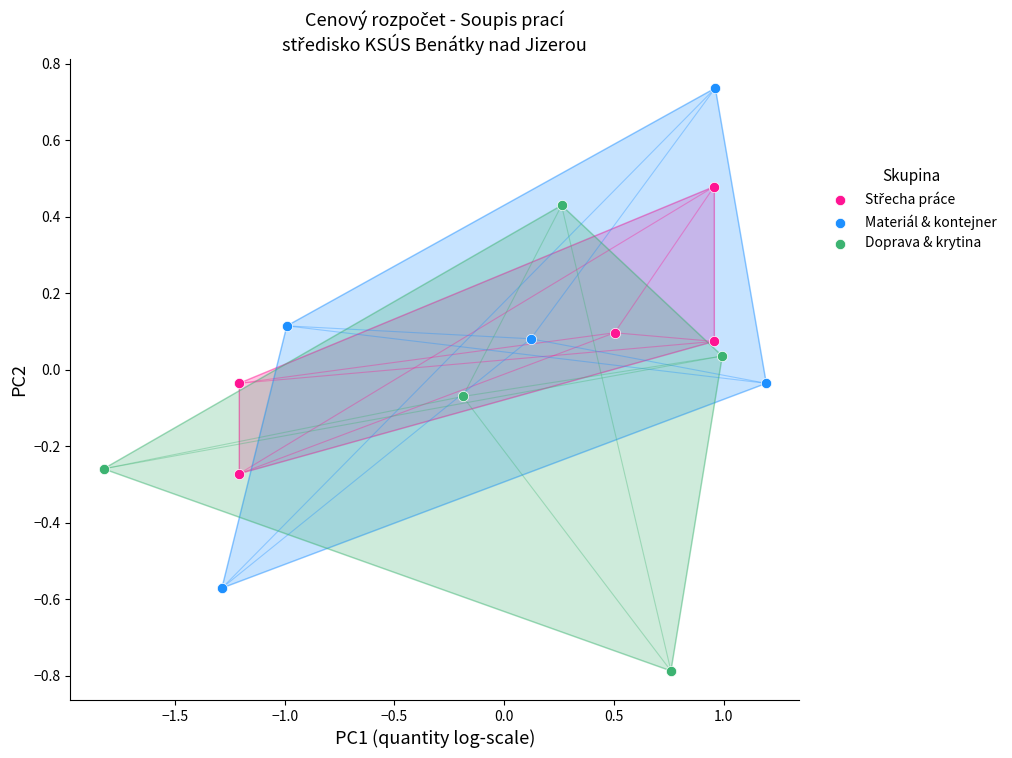

Which series reaches the maximum Y coordinate?

Materiál & kontejner